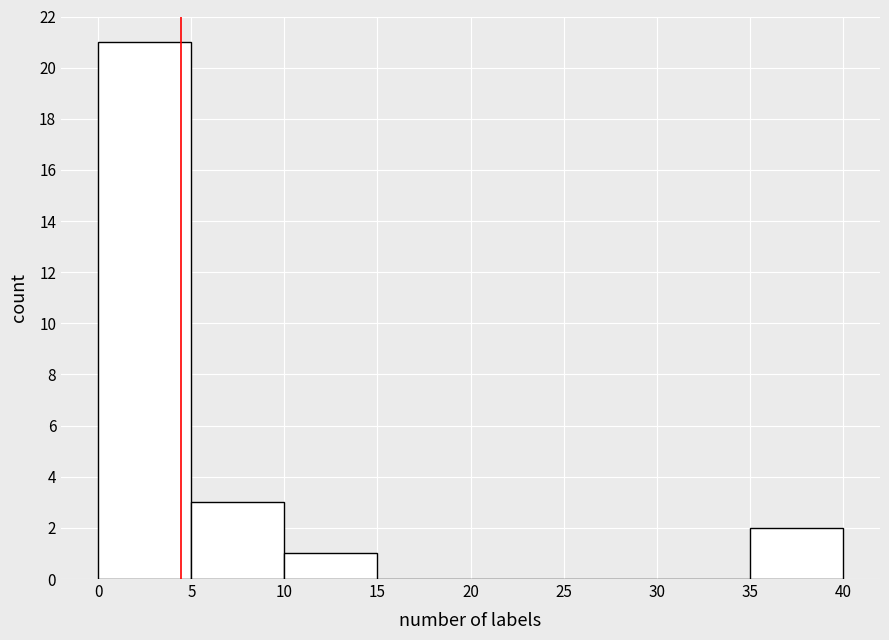

Reading left to right, transcribe this chart: for each bar, give the range it covers on the x-axis and its height. The values are not printed on the chart, so give them approximately, as read against the axis.

0 to 5: 21
5 to 10: 3
10 to 15: 1
15 to 20: 0
20 to 25: 0
25 to 30: 0
30 to 35: 0
35 to 40: 2